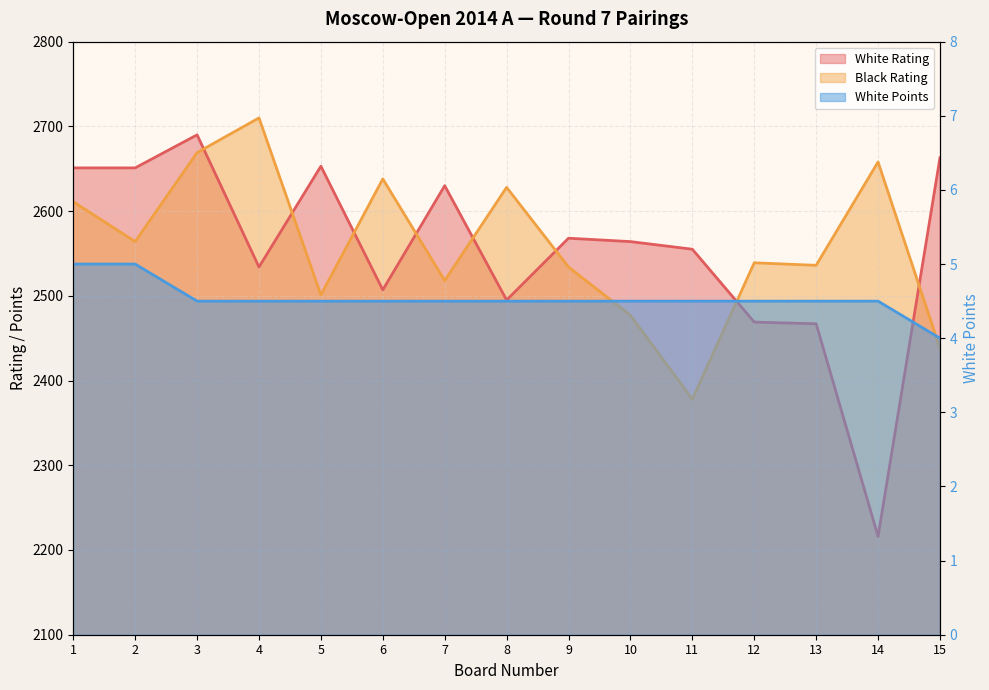

Does the chart have visible grid lines?

Yes